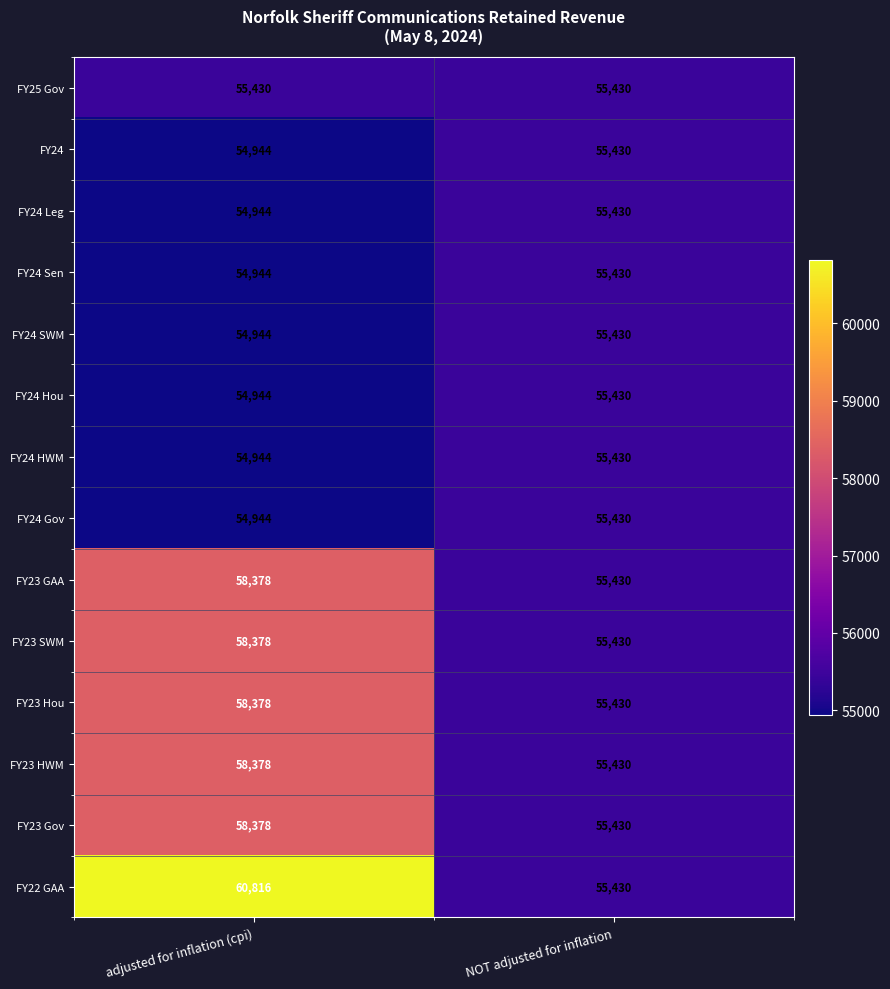

What is the approximate value of FY25 Gov at NOT adjusted for inflation?

55430